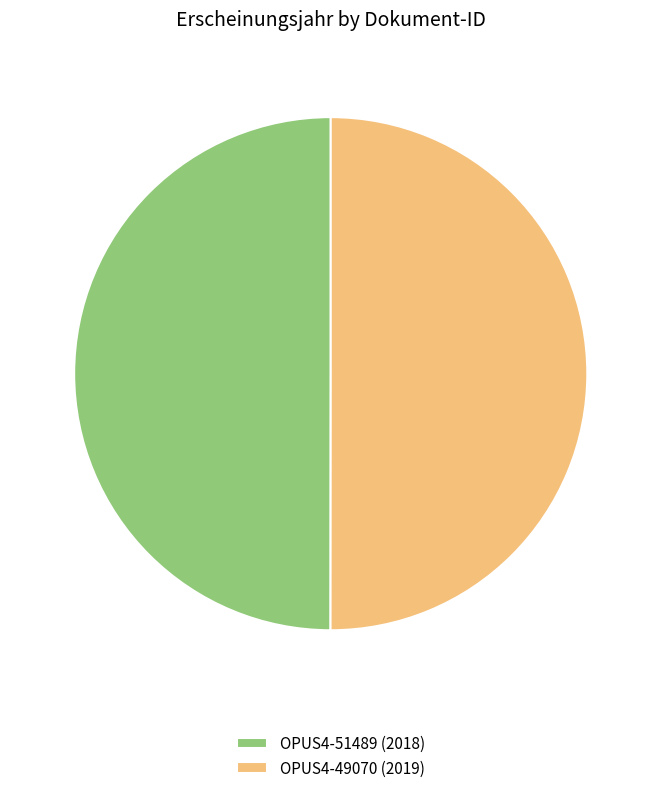

Do OPUS4-51489 (2018) and OPUS4-49070 (2019) together represent more than half of the pie?

Yes